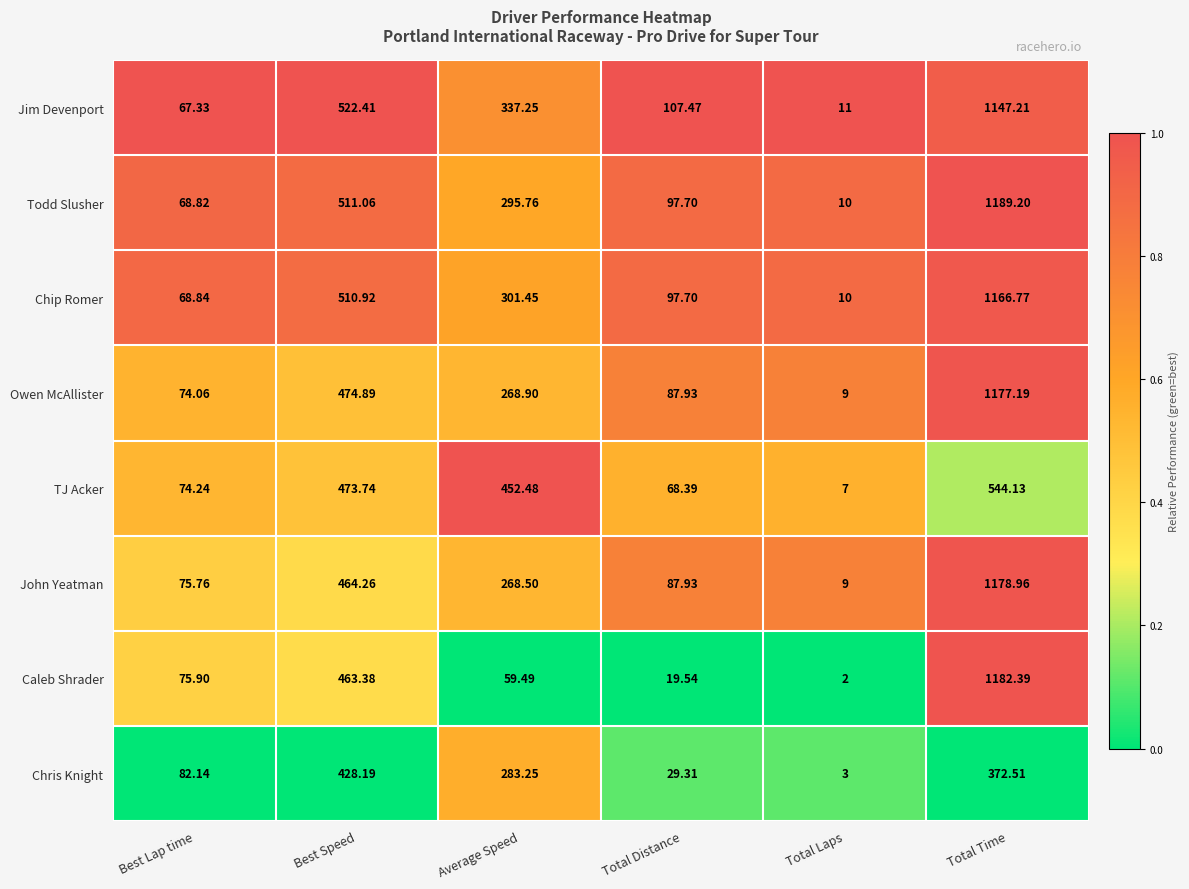

What is the maximum value shown in the chart?

1189.2